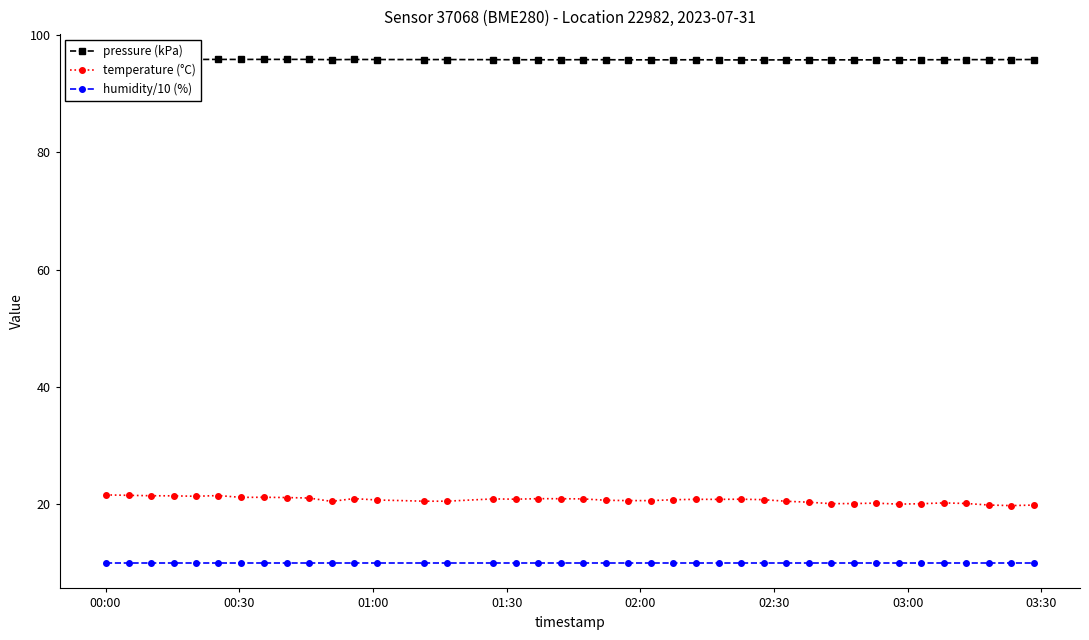

True or false: humidity/10 (%) and temperature (°C) intersect in this chart.

False